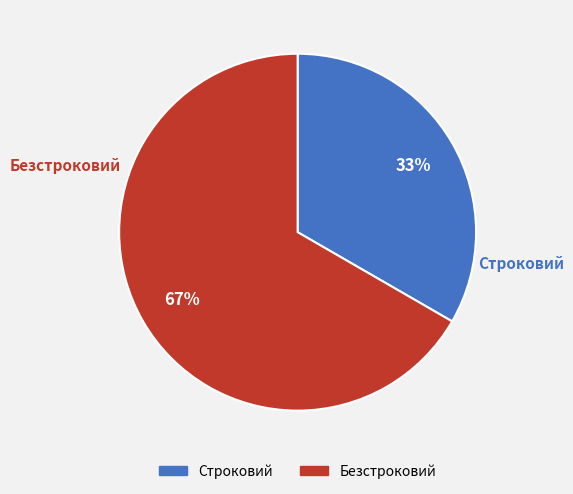

What percentage is the Строковий slice, to the nearest percent?

33%